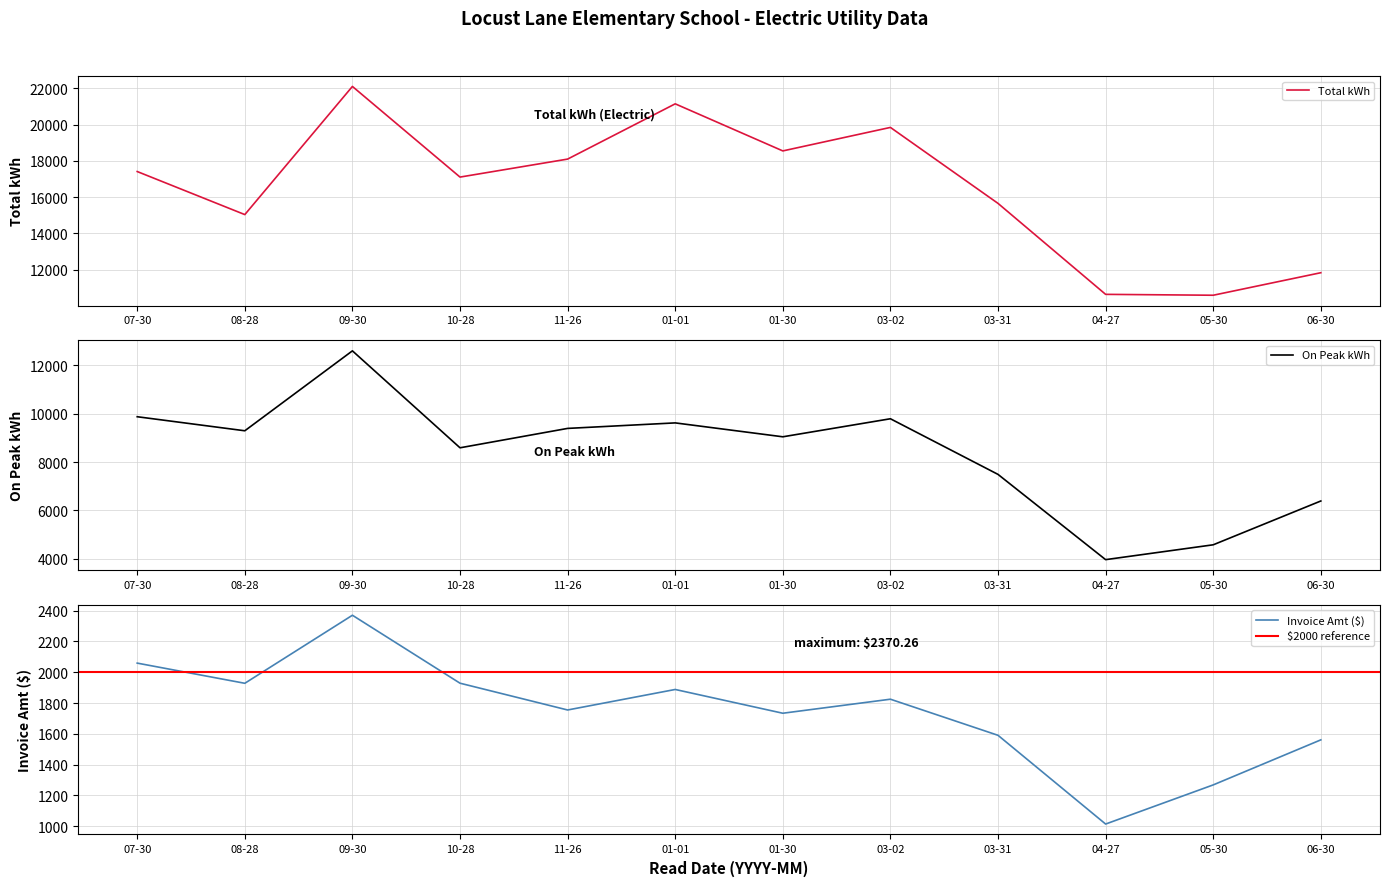

Where is Total kWh nearest to the value 16352?

03-31